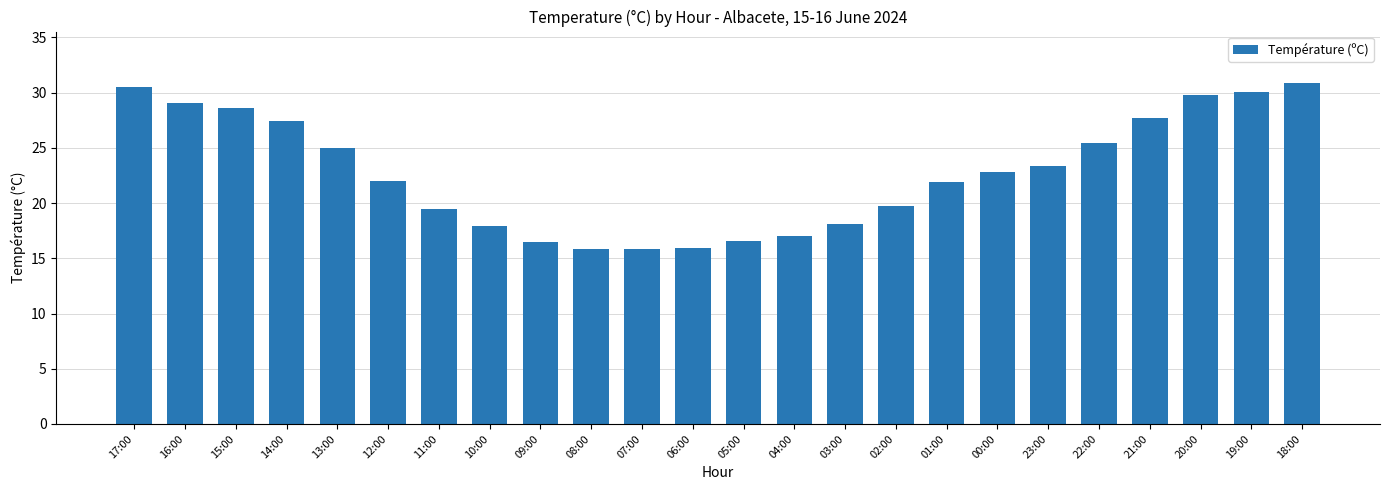

What is the label of the 16th bar from the left?

02:00